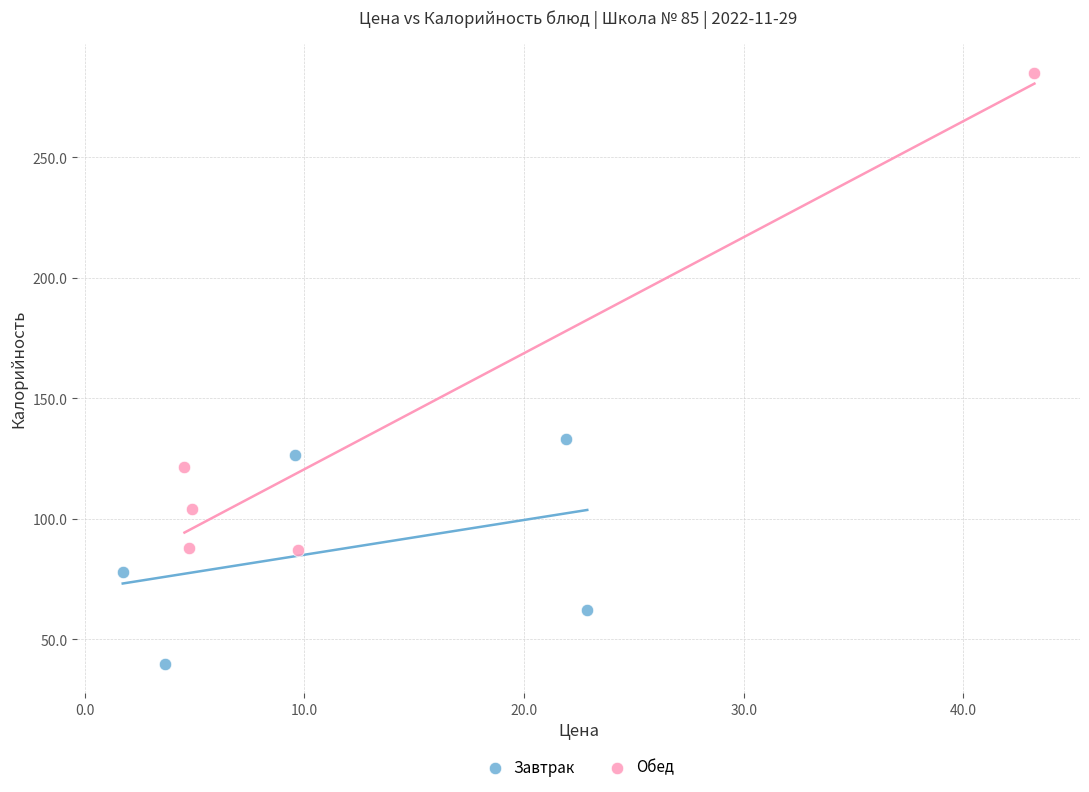

Which series has the largest Y range (max minus min)?

Обед